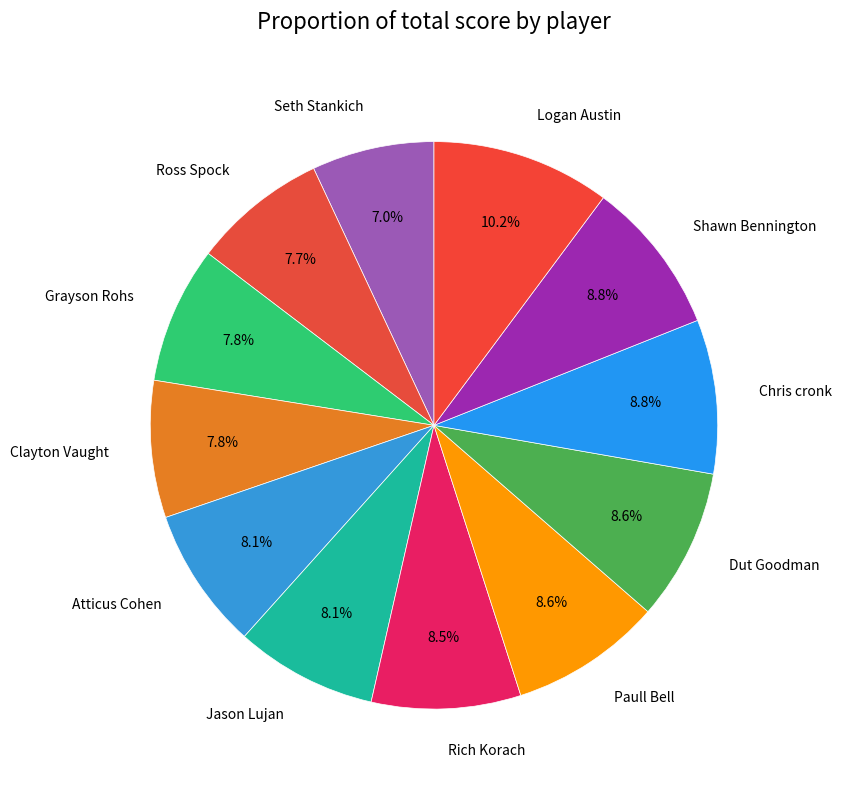

Is there any slice that represents more than half of the pie?

No